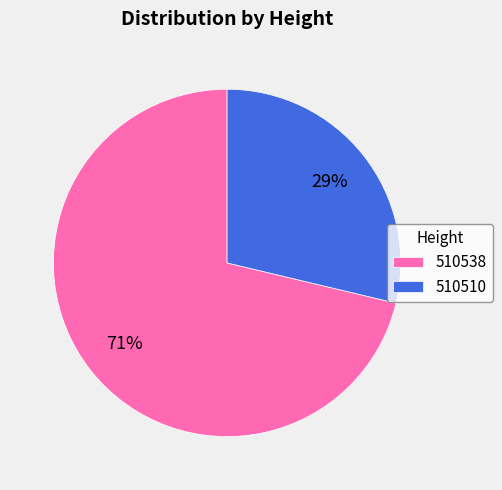

Is the sum of 510510 and 510538 greater than half?

Yes